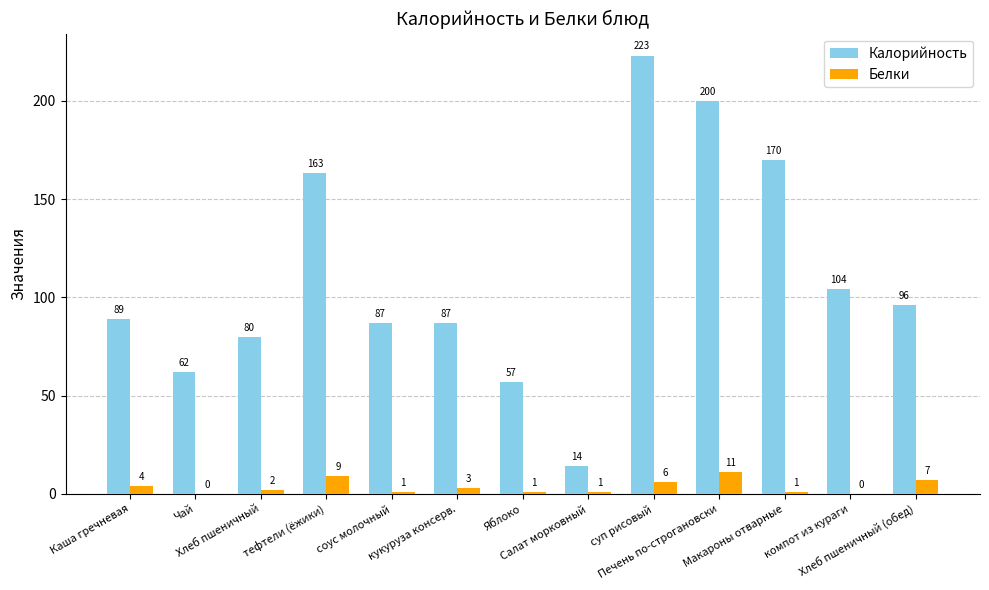

What is the sum of all Калорийность values?

1432